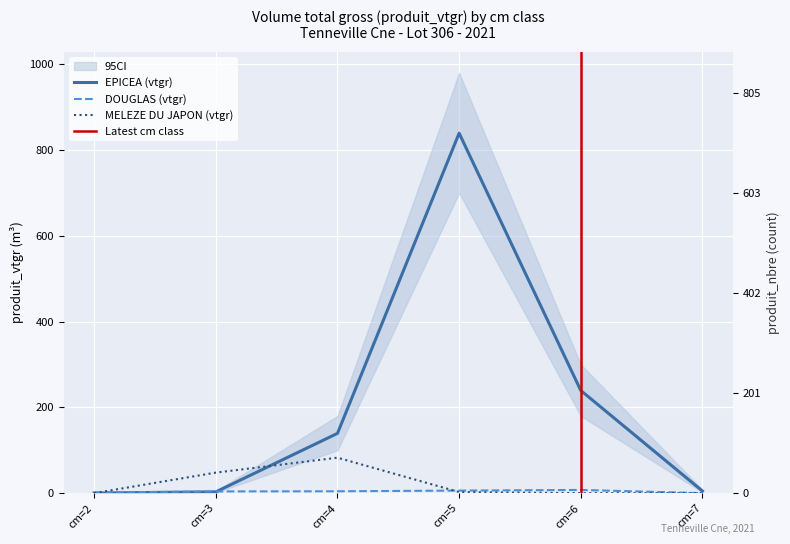

How many lines are shown in the chart?

3